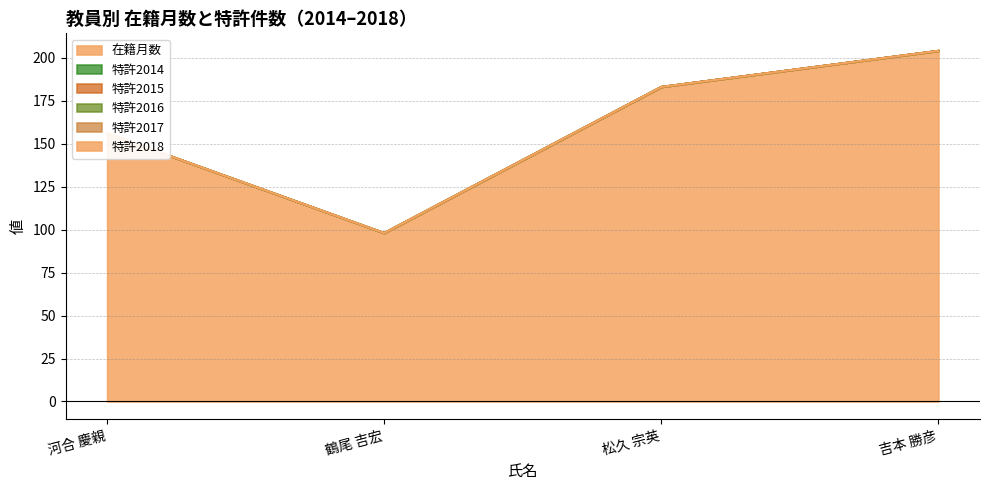

List the labels in order of 特許2016 value, smallest first.

河合 慶親, 鶴尾 吉宏, 松久 宗英, 吉本 勝彦